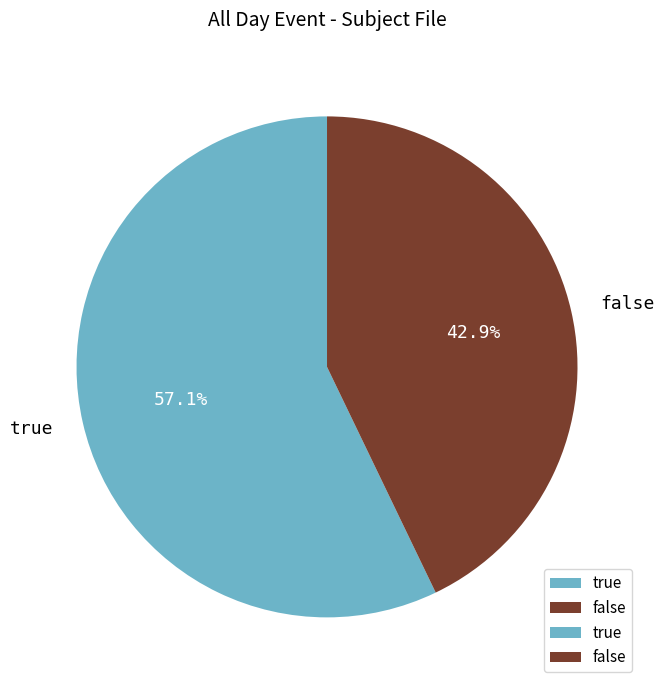

Which slice is the largest?

true